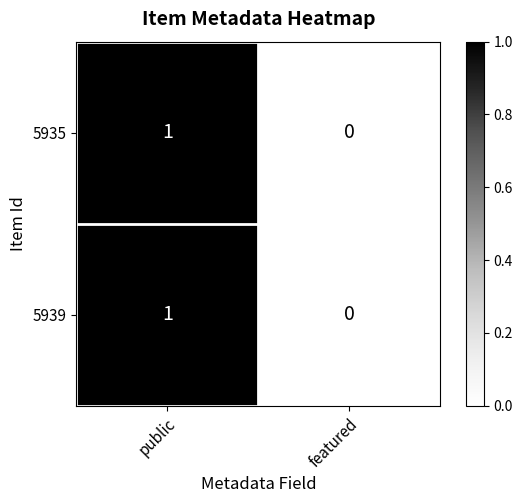

Rank the categories by 5939 value from lowest to highest.

featured, public